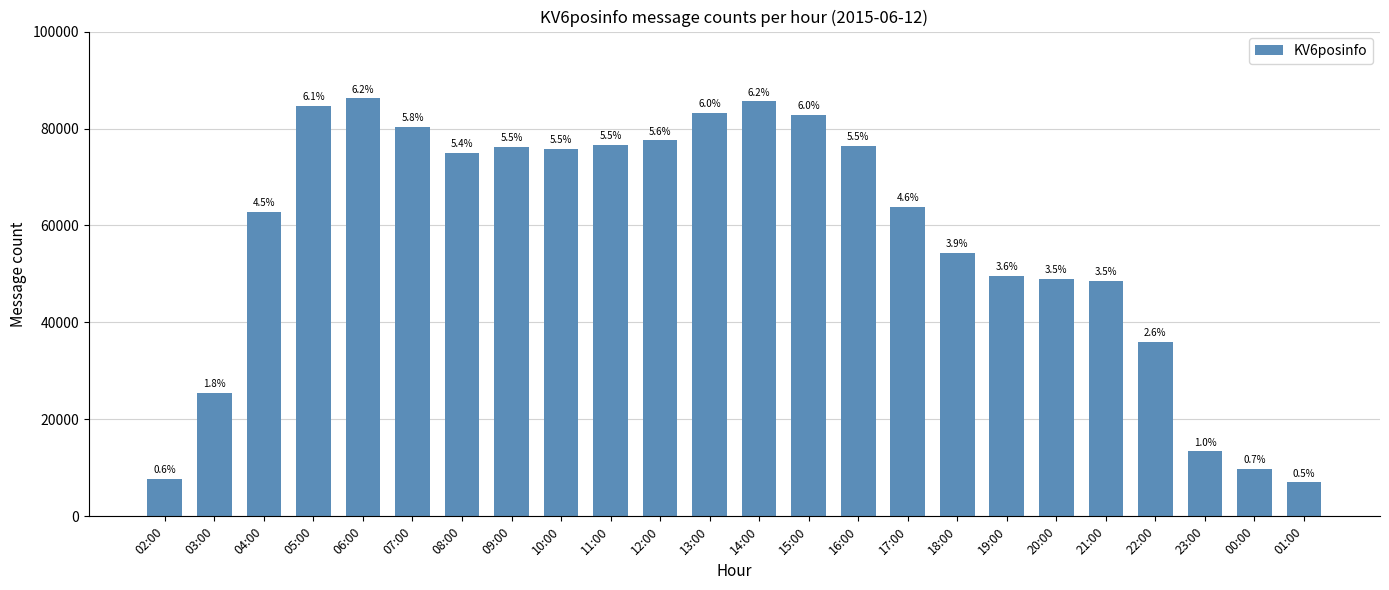

What is the sum of all values?

1387403